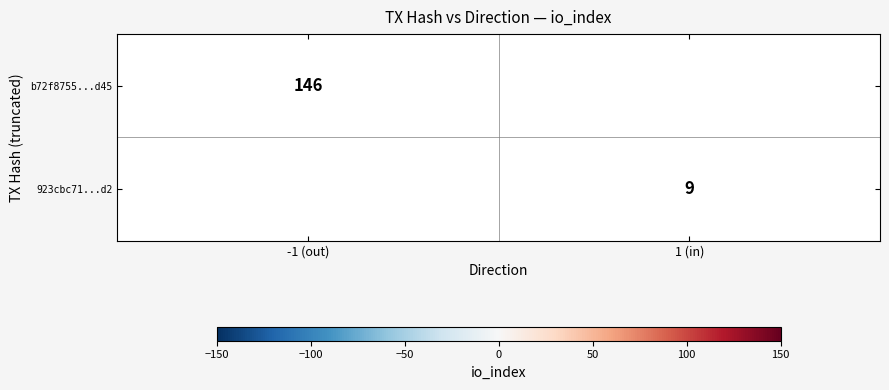

The b72f8755...d45 series shows 67 at -1 (out). True or false?

False